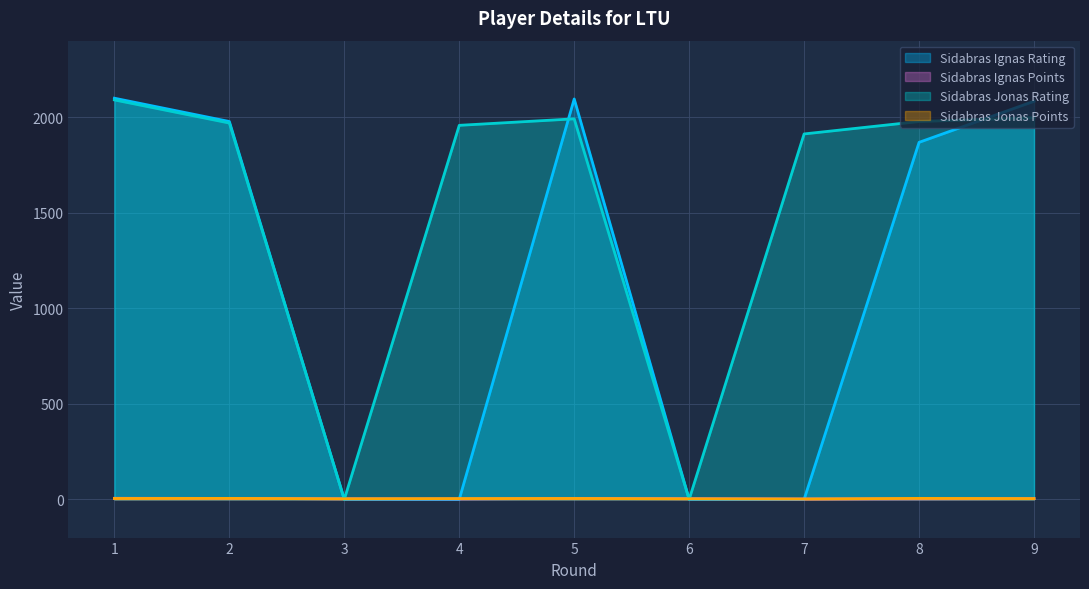

How many categories are shown in the chart?

9